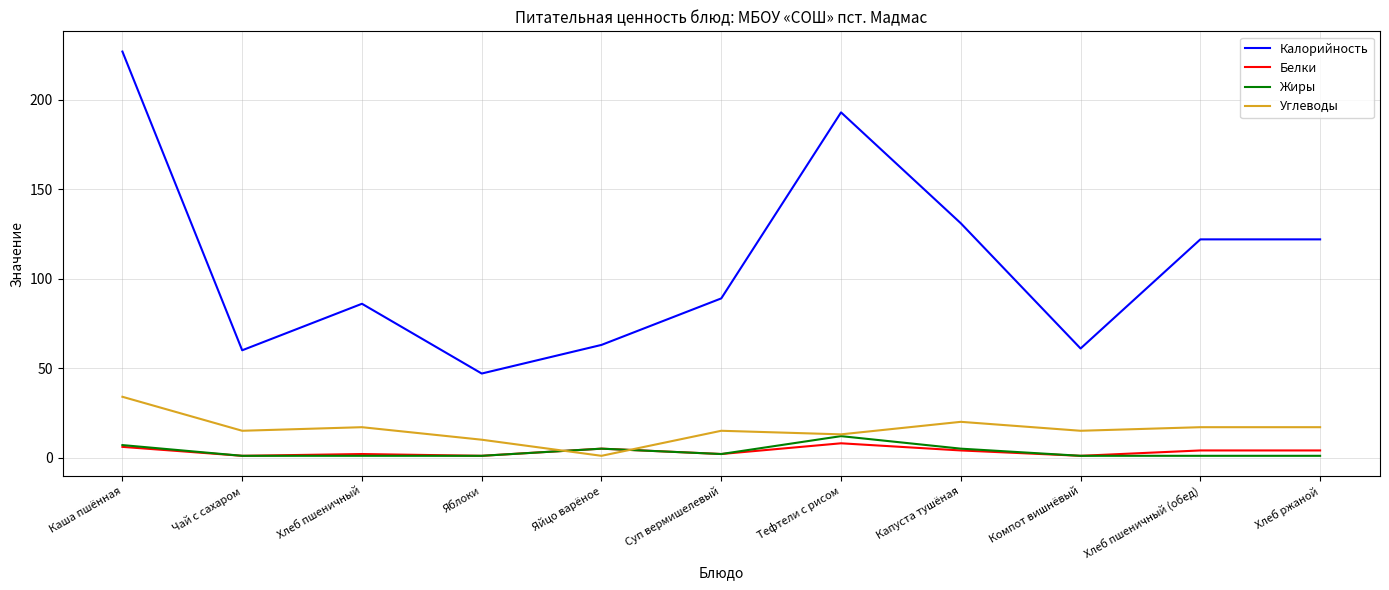

Reading left to right, list all the values displayed in this chart.

Калорийность: Каша пшённая=227	Чай с сахаром=60	Хлеб пшеничный=86	Яблоки=47	Яйцо варёное=63	Суп вермишелевый=89	Тефтели с рисом=193	Капуста тушёная=131	Компот вишнёвый=61	Хлеб пшеничный (обед)=122	Хлеб ржаной=122
Белки: Каша пшённая=6	Чай с сахаром=1	Хлеб пшеничный=2	Яблоки=1	Яйцо варёное=5	Суп вермишелевый=2	Тефтели с рисом=8	Капуста тушёная=4	Компот вишнёвый=1	Хлеб пшеничный (обед)=4	Хлеб ржаной=4
Жиры: Каша пшённая=7	Чай с сахаром=1	Хлеб пшеничный=1	Яблоки=1	Яйцо варёное=5	Суп вермишелевый=2	Тефтели с рисом=12	Капуста тушёная=5	Компот вишнёвый=1	Хлеб пшеничный (обед)=1	Хлеб ржаной=1
Углеводы: Каша пшённая=34	Чай с сахаром=15	Хлеб пшеничный=17	Яблоки=10	Яйцо варёное=1	Суп вермишелевый=15	Тефтели с рисом=13	Капуста тушёная=20	Компот вишнёвый=15	Хлеб пшеничный (обед)=17	Хлеб ржаной=17